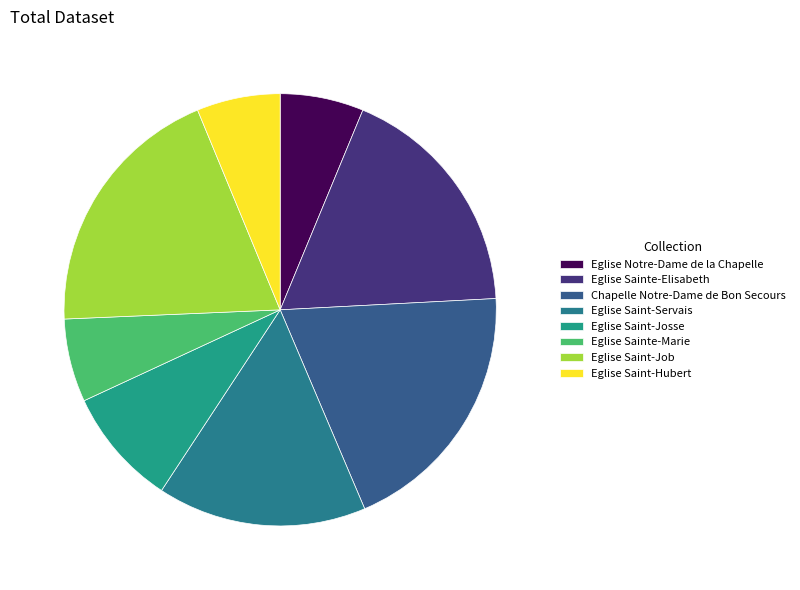

How many slices are in this pie chart?

8